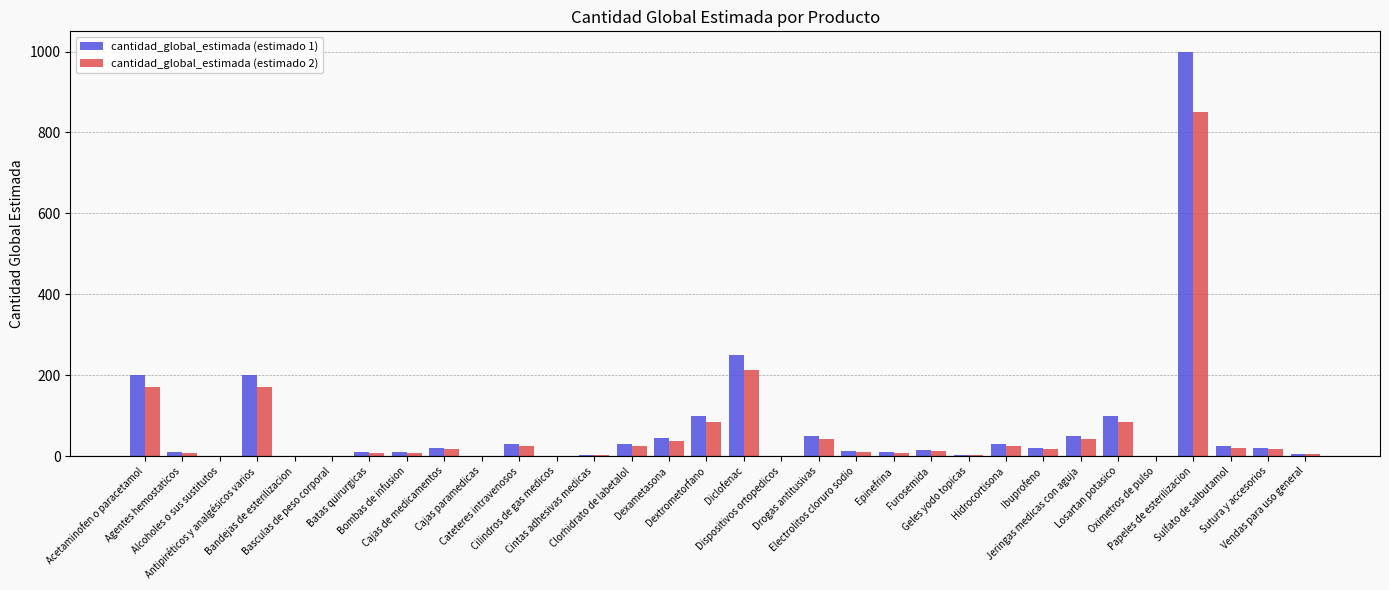

True or false: cantidad_global_estimada (estimado 1) has a value of 200.0 at Acetaminofen o paracetamol.

True